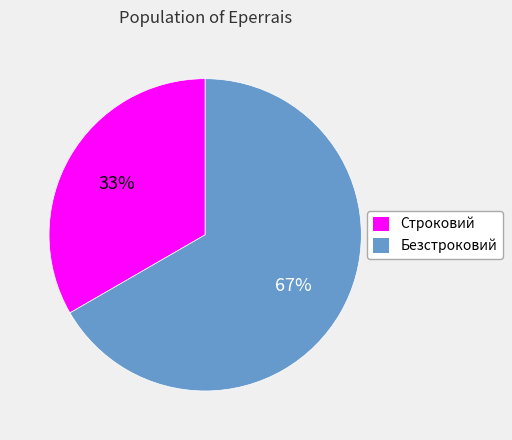

Which has a higher value, Строковий or Безстроковий?

Безстроковий